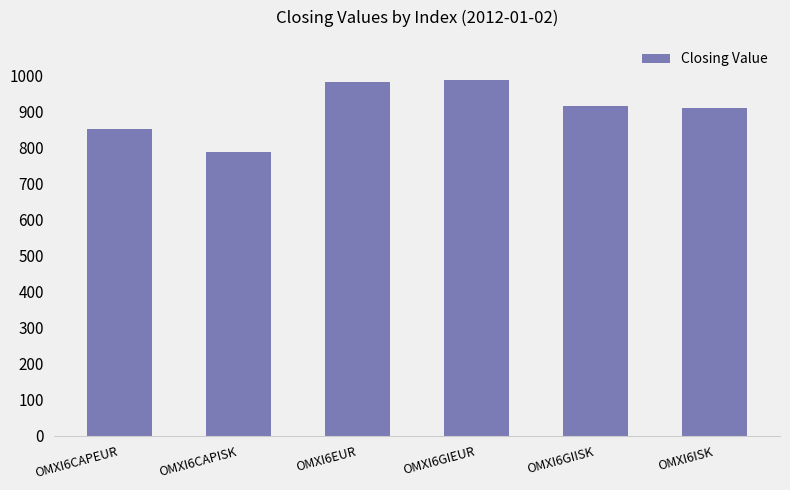

What is the difference between the values at OMXI6CAPISK and OMXI6GIEUR?

198.0